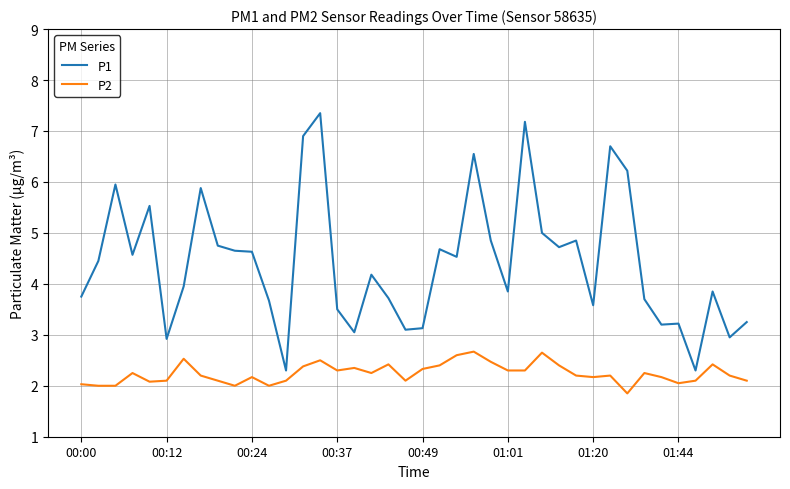

List the series in order of their peak value, highest first.

P1, P2